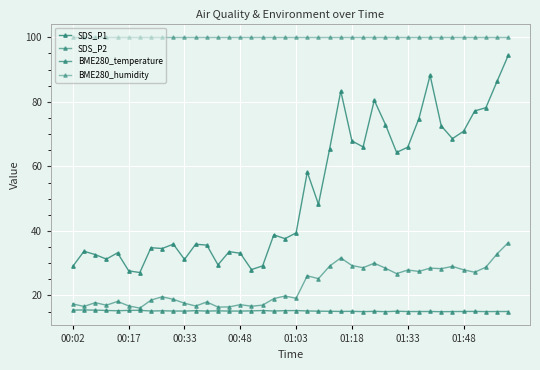

True or false: BME280_humidity has more than 0 points higher than both neighbors.

False